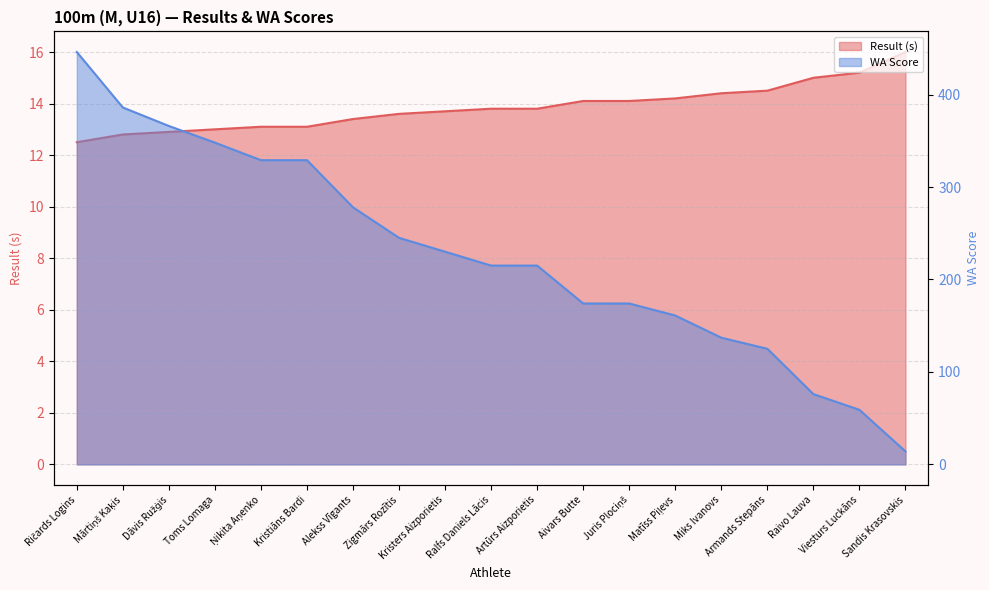

Between Zigmārs Rozītis and Aivars Butte, which is larger?

Aivars Butte